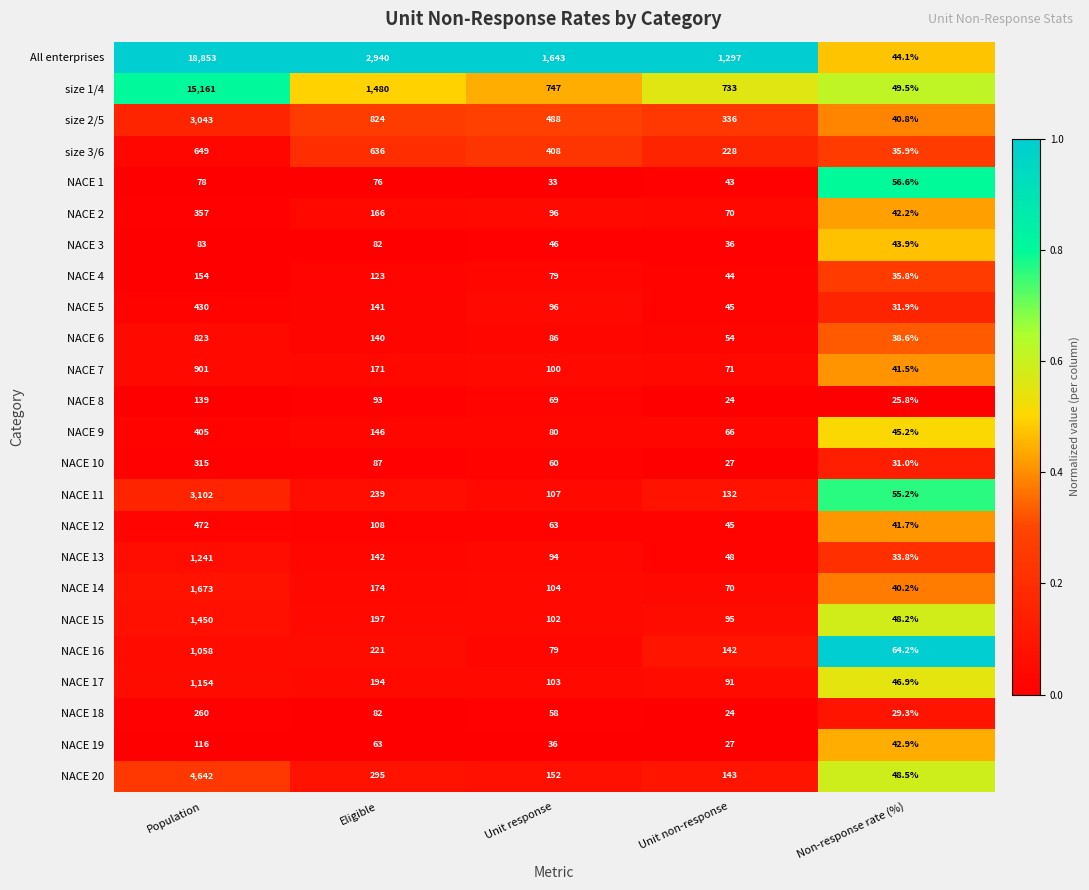

Rank the series by their maximum value, from lowest to highest.

NACE 1, NACE 3, NACE 19, NACE 8, NACE 4, NACE 18, NACE 10, NACE 2, NACE 9, NACE 5, NACE 12, size 3/6, NACE 6, NACE 7, NACE 16, NACE 17, NACE 13, NACE 15, NACE 14, size 2/5, NACE 11, NACE 20, size 1/4, All enterprises